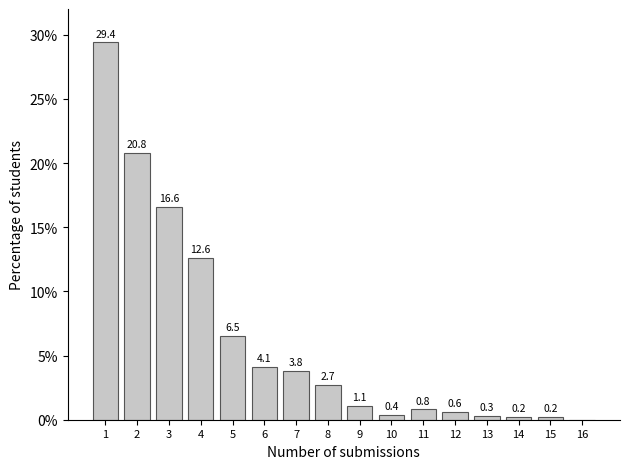

Reading left to right, extract all data points from this chart.

1=29.4	2=20.8	3=16.6	4=12.6	5=6.5	6=4.1	7=3.8	8=2.7	9=1.1	10=0.4	11=0.8	12=0.6	13=0.3	14=0.2	15=0.2	16=0.0